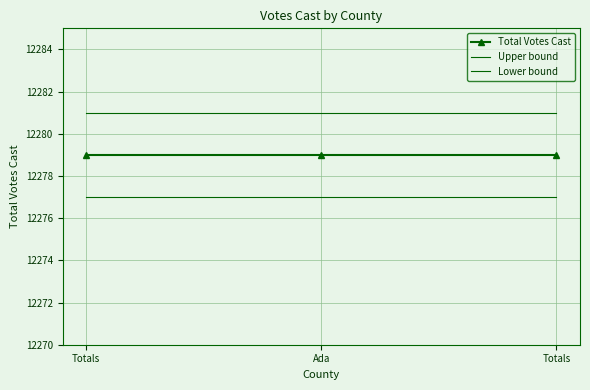

Which series has the largest range (max minus min)?

Total Votes Cast